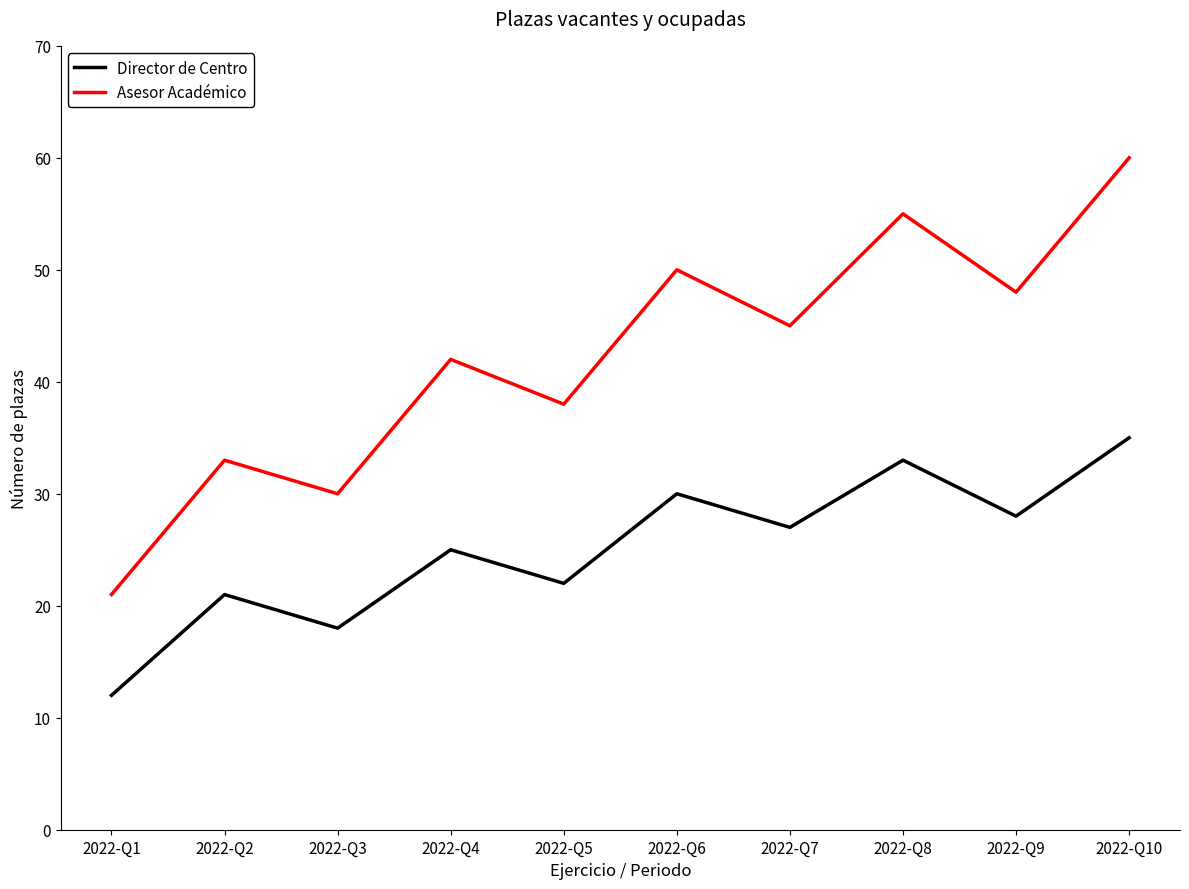

What is the difference between the Director de Centro values at 2022-Q9 and 2022-Q1?

16